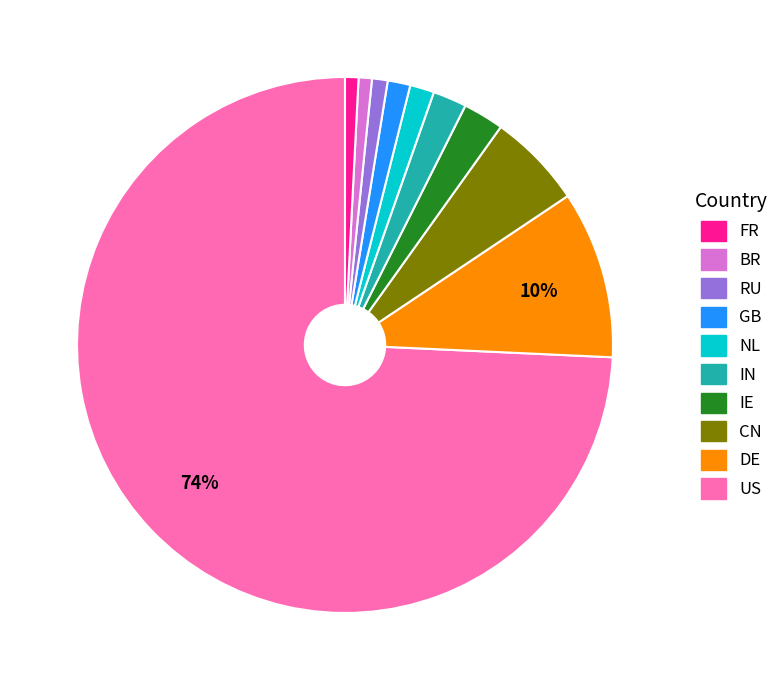

Does any single category account for the majority?

Yes